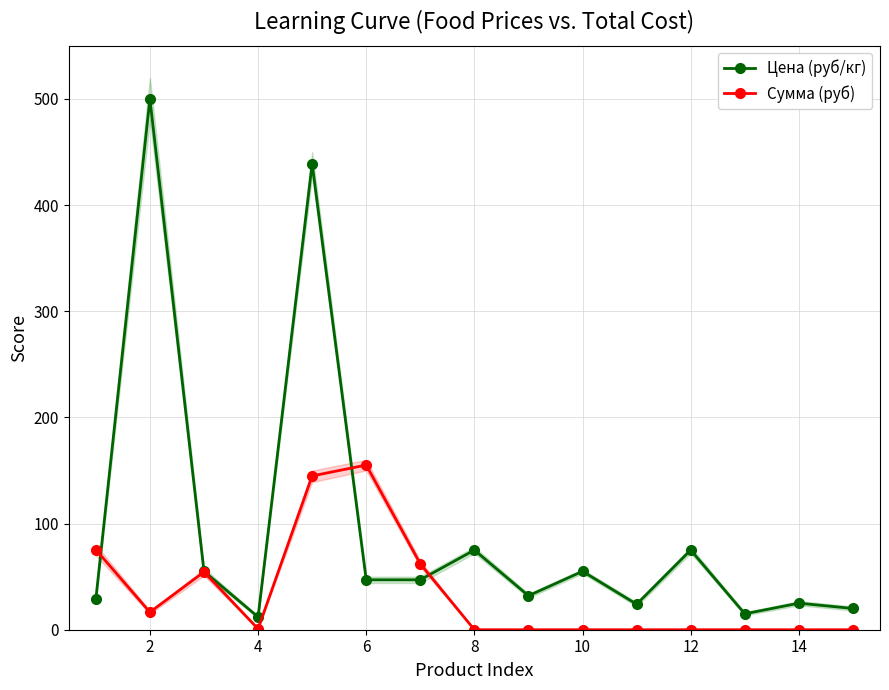

The Цена (руб/кг) series shows 19.4 at 12. True or false?

False